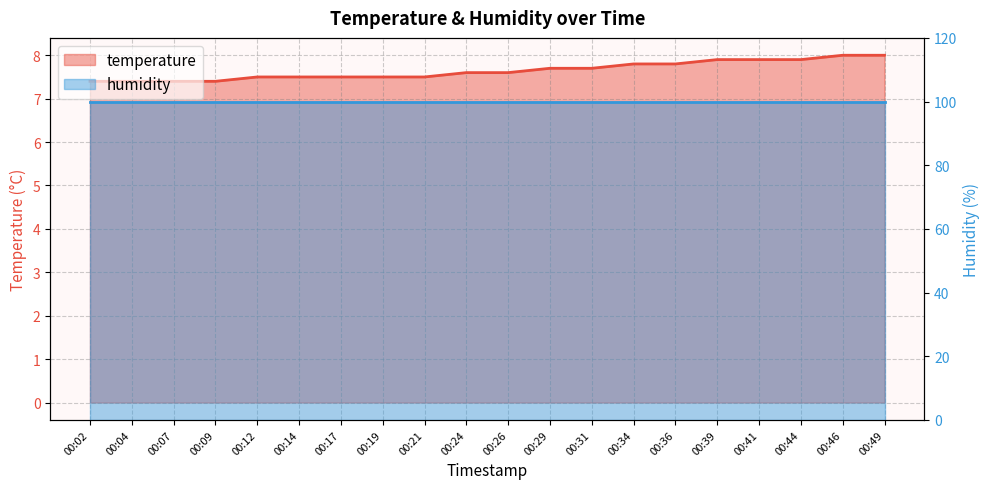

Reading left to right, list all the values displayed in this chart.

7.4	7.4	7.4	7.4	7.5	7.5	7.5	7.5	7.5	7.6	7.6	7.7	7.7	7.8	7.8	7.9	7.9	7.9	8.0	8.0